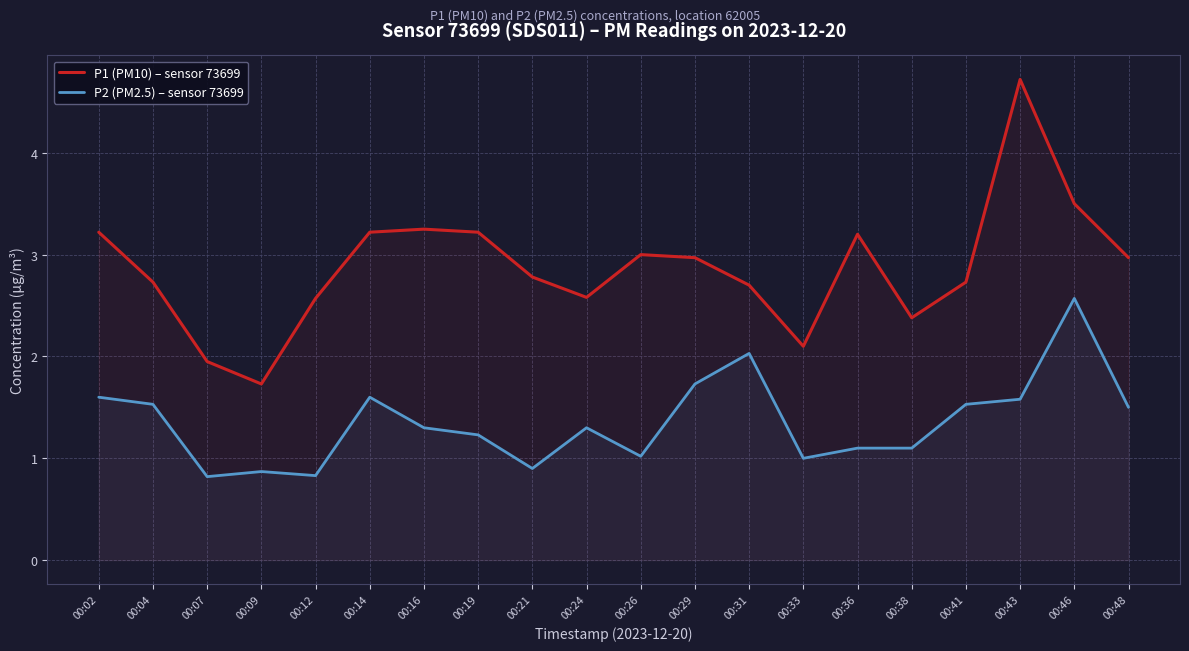

True or false: P2 (PM2.5) – sensor 73699 and P1 (PM10) – sensor 73699 intersect in this chart.

False